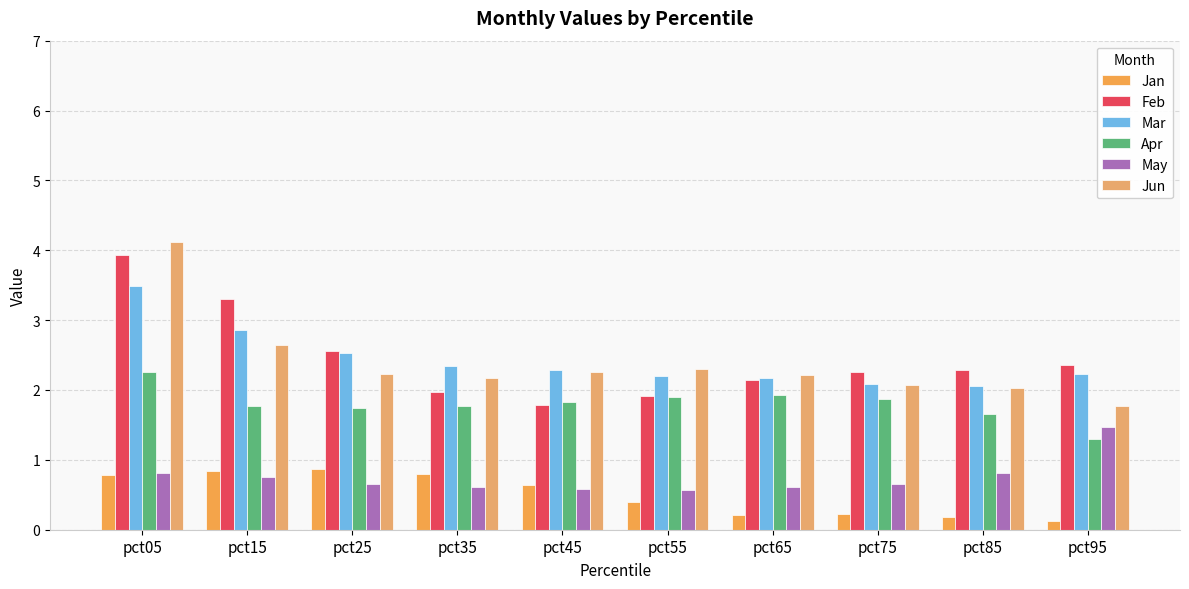

What is the value of the Jan bar at the 6th from the left?

0.4